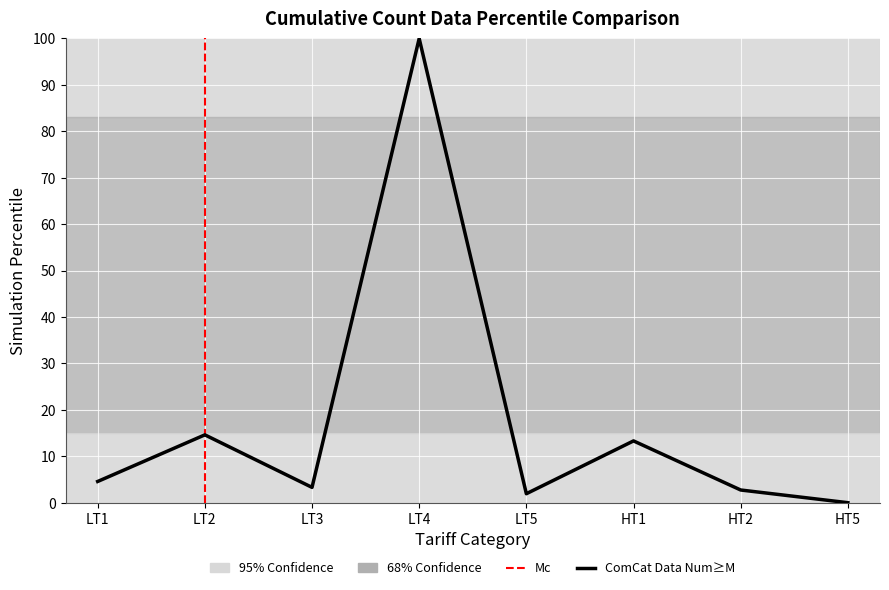

Does the chart have visible grid lines?

Yes